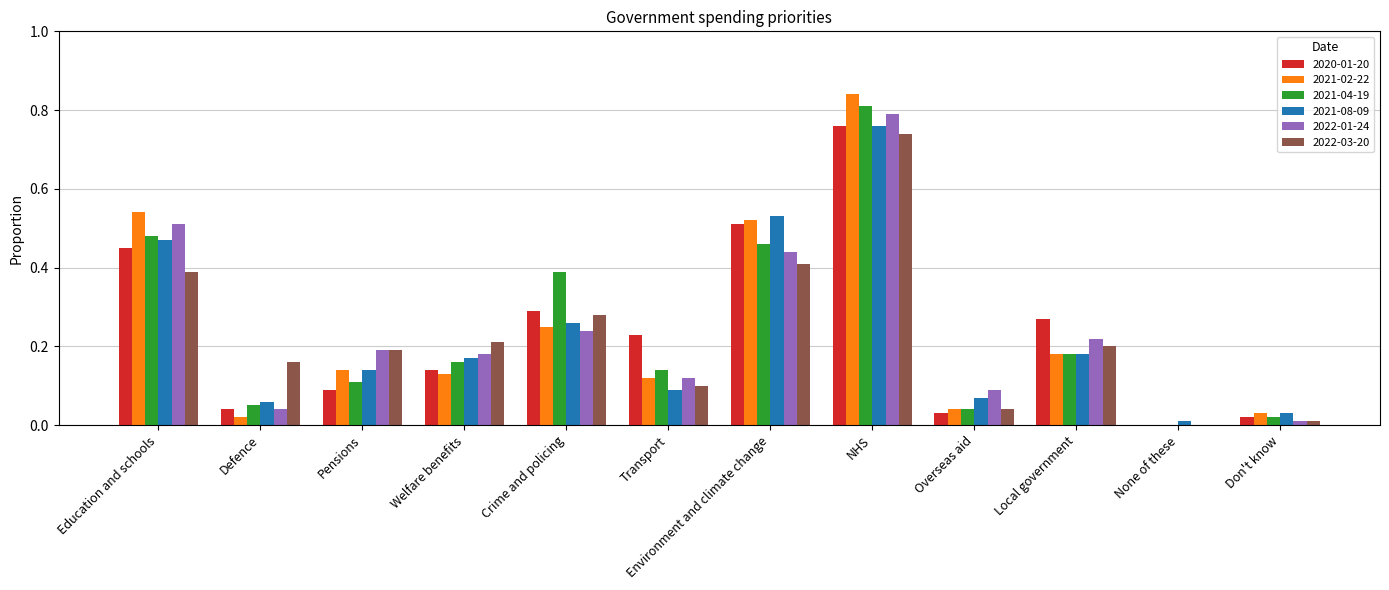

At which category is the sum across all series the highest?

NHS